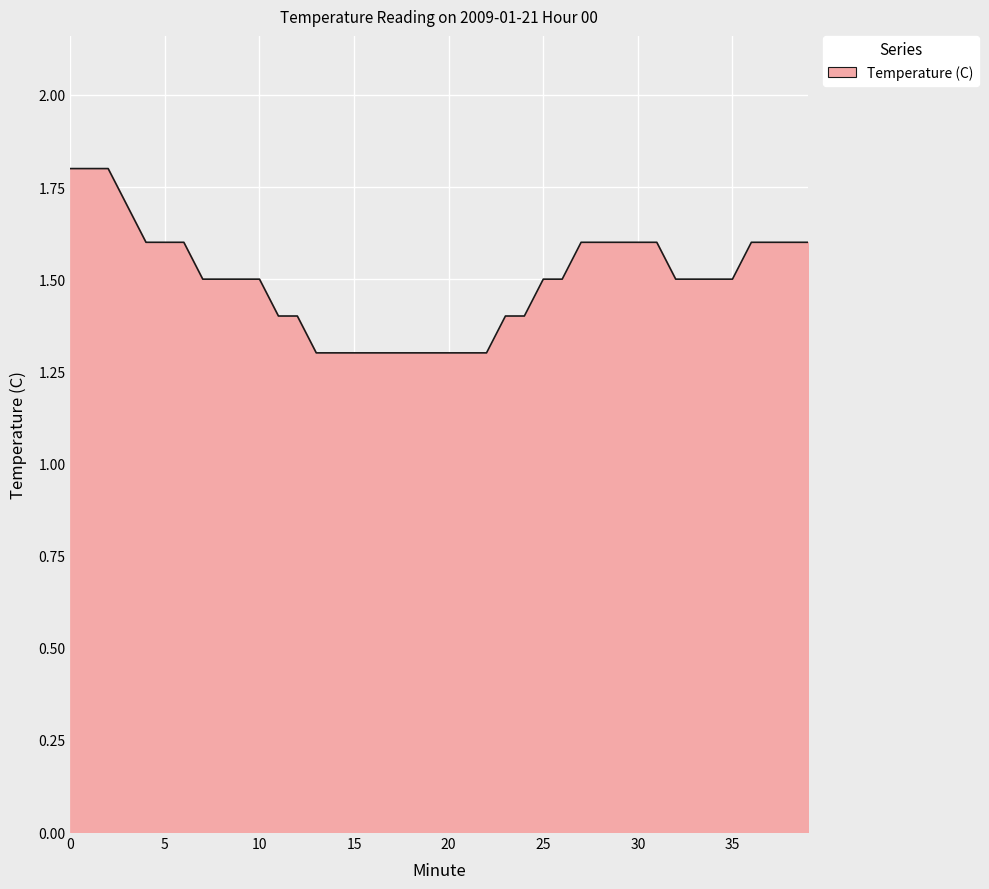

What is the maximum value shown in the chart?

1.8